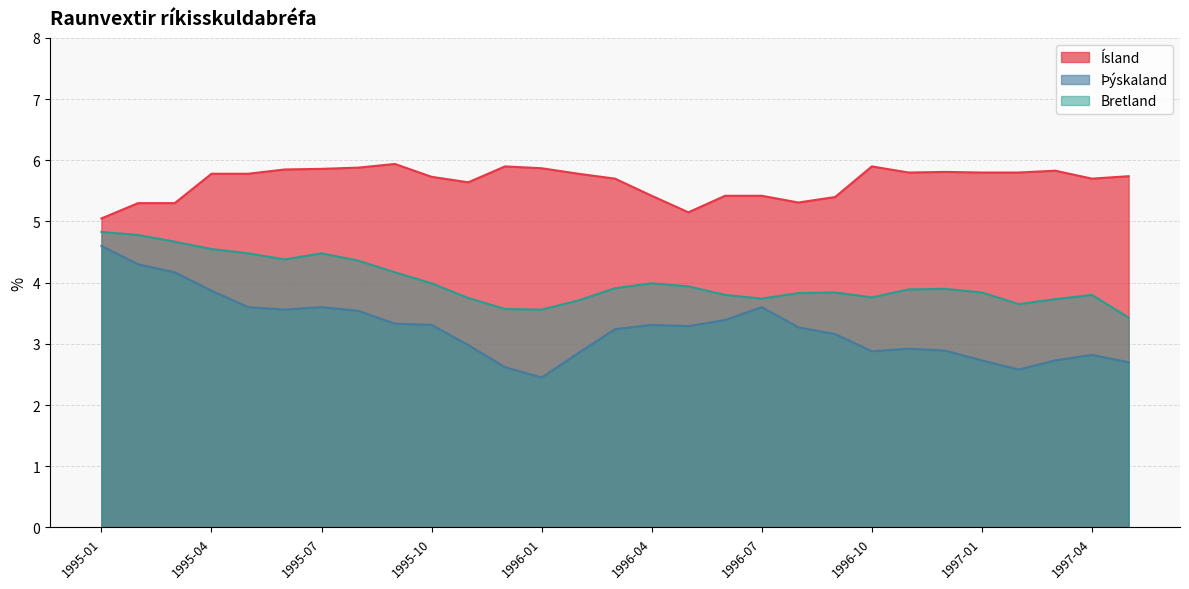

The value of Bretland at 1995-02 is 2.1. True or false?

False